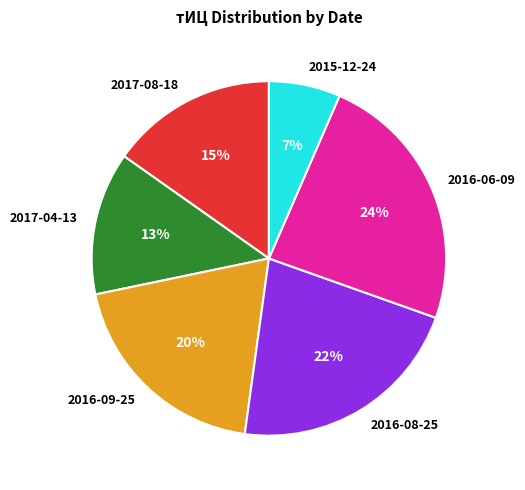

Which category has the smallest portion of the pie?

2015-12-24